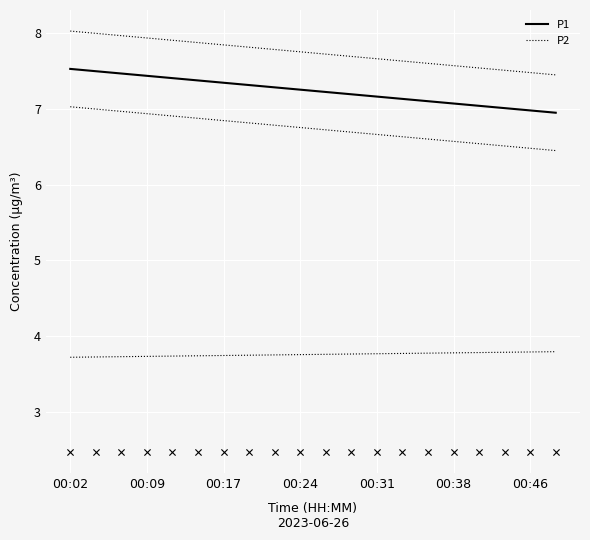

What are all the series names shown in the legend?

P1, P2